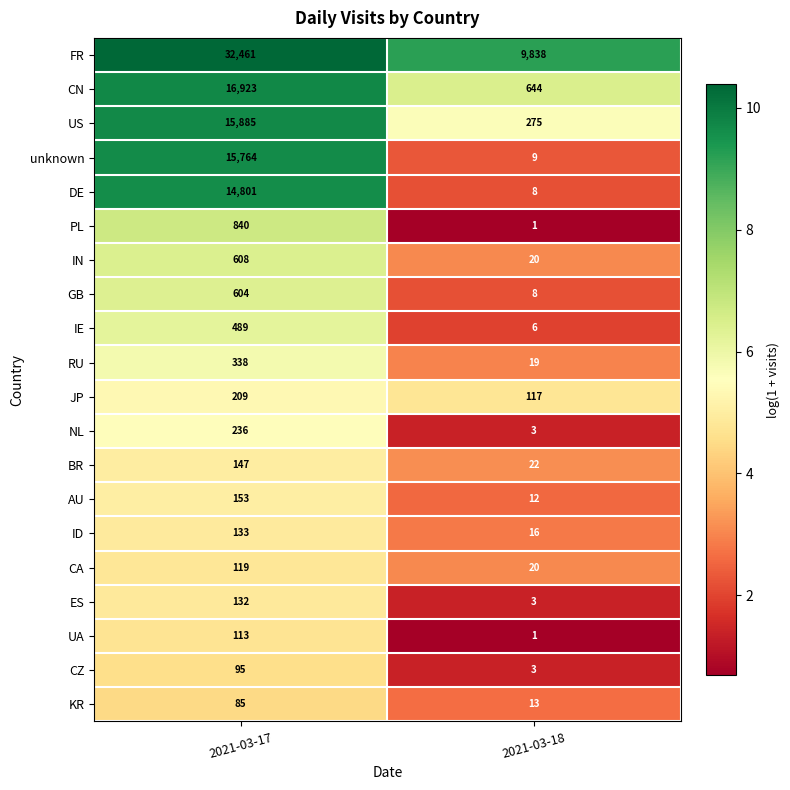

Which category has the highest value across all series?

2021-03-17